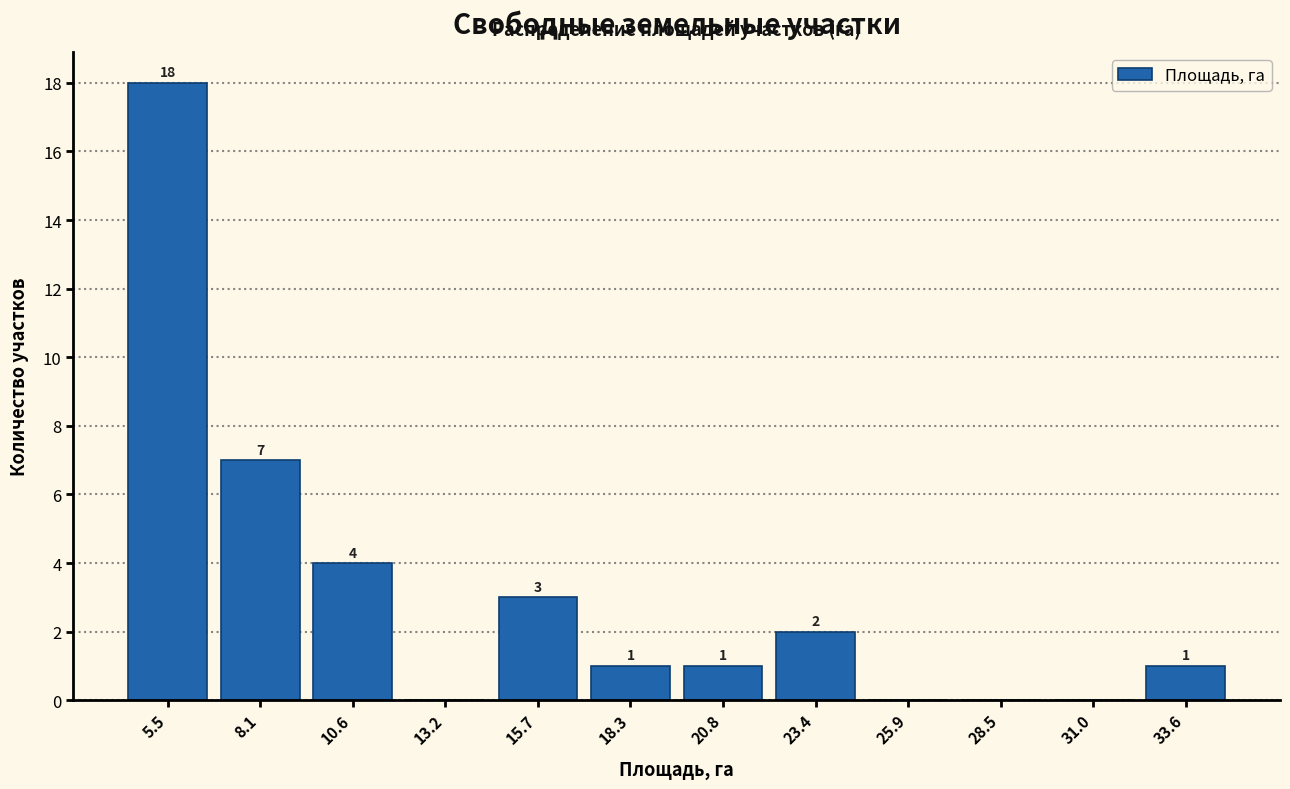

Which range on the x-axis has the tallest bar?

4.0 to 7.0